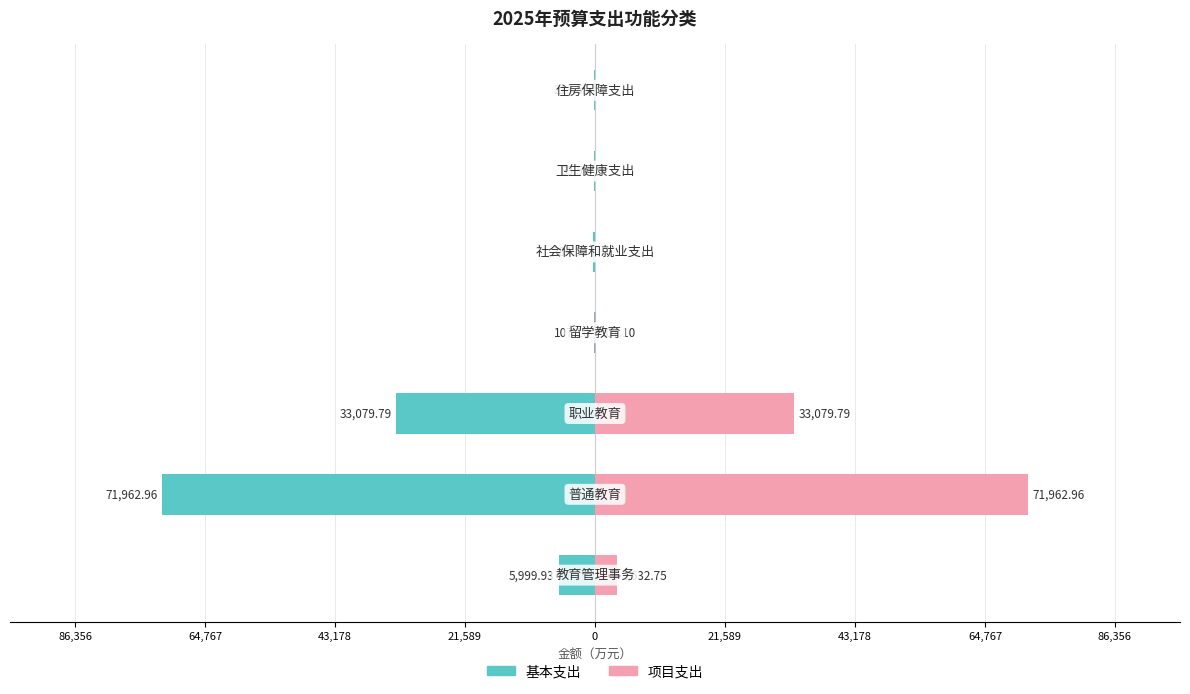

How many values in the 项目支出 series are below 107?

3